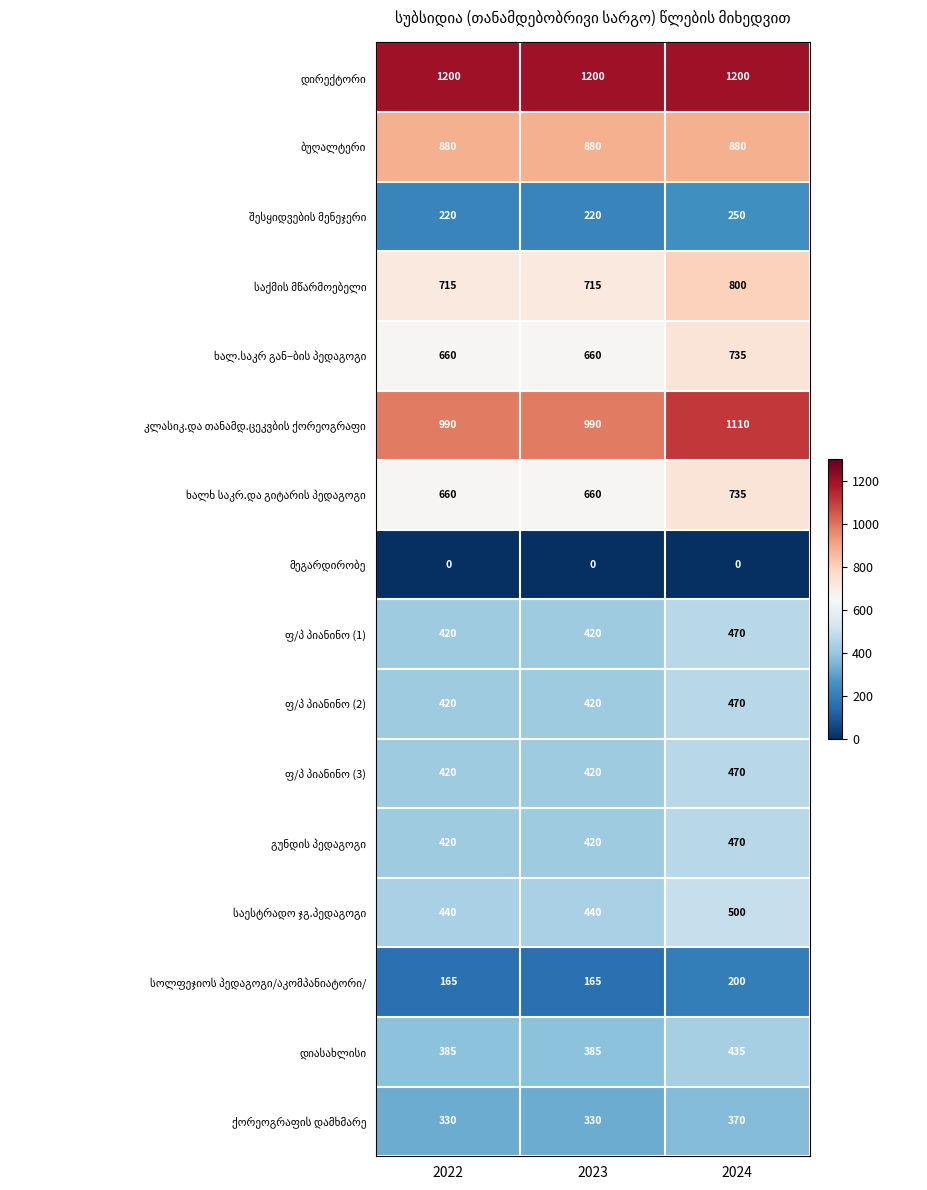

At how many categories does at least one series exceed 641?

3